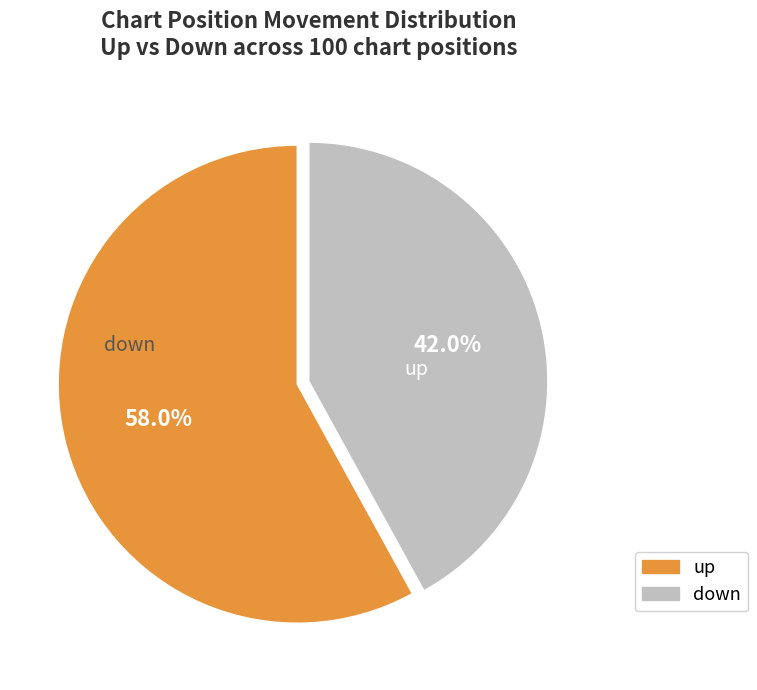

Count the number of slices in the pie.

2